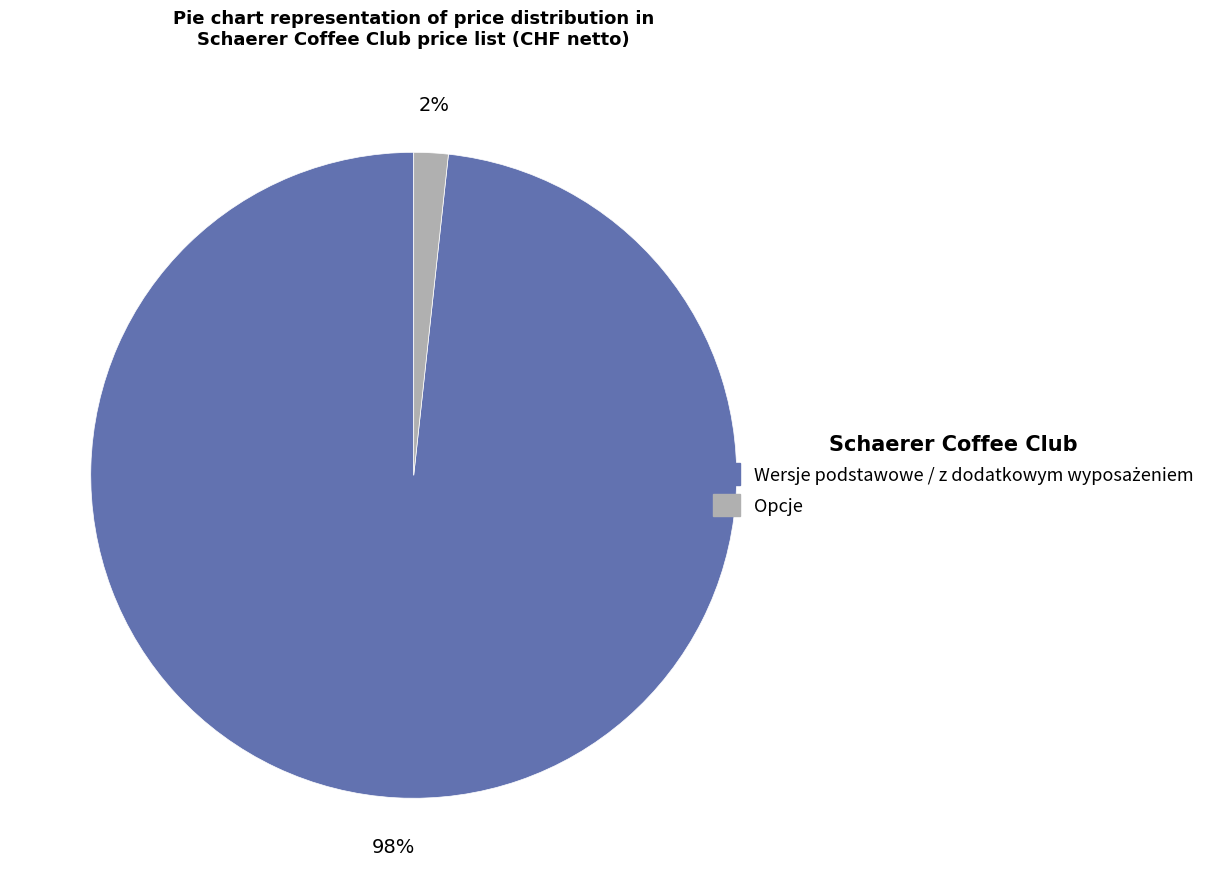

Is there a majority slice in this chart?

Yes